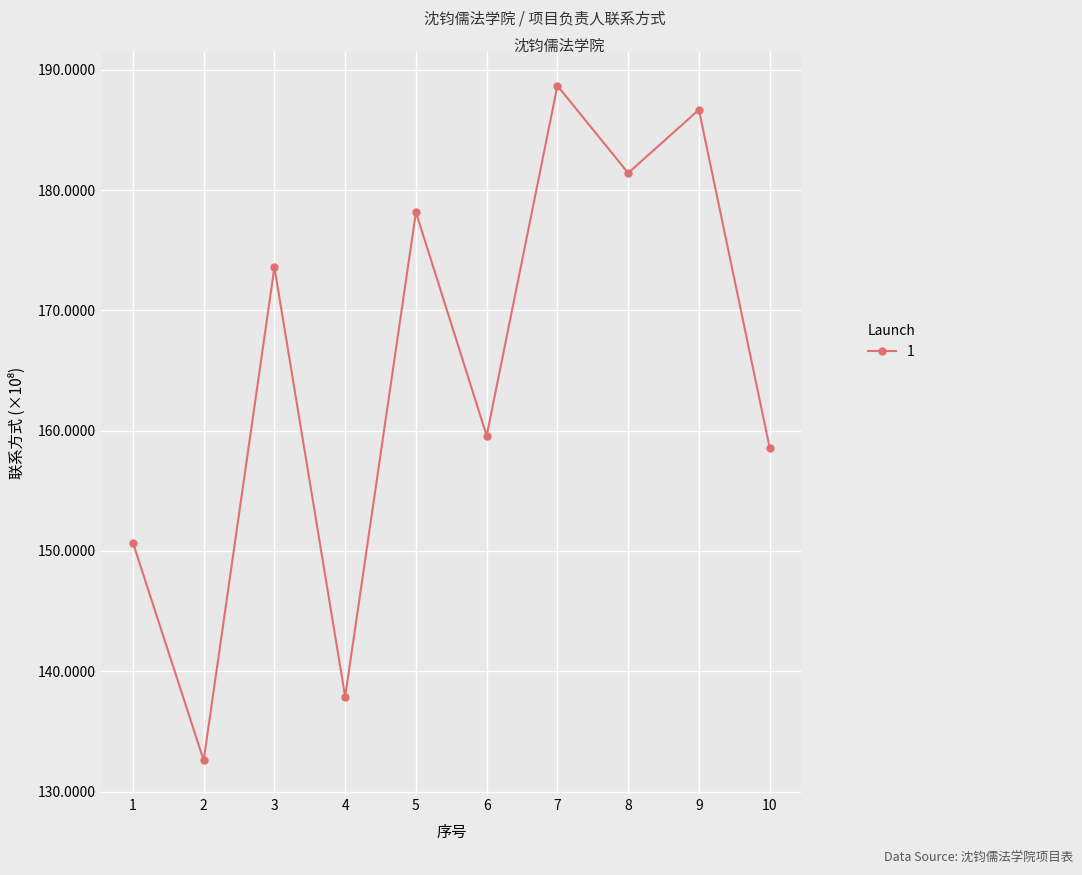

Reading left to right, extract all data points from this chart.

15068297258	13259820886	17357932885	13788249800	17816106486	15958107148	18867641316	18142019871	18668029521	15858229093